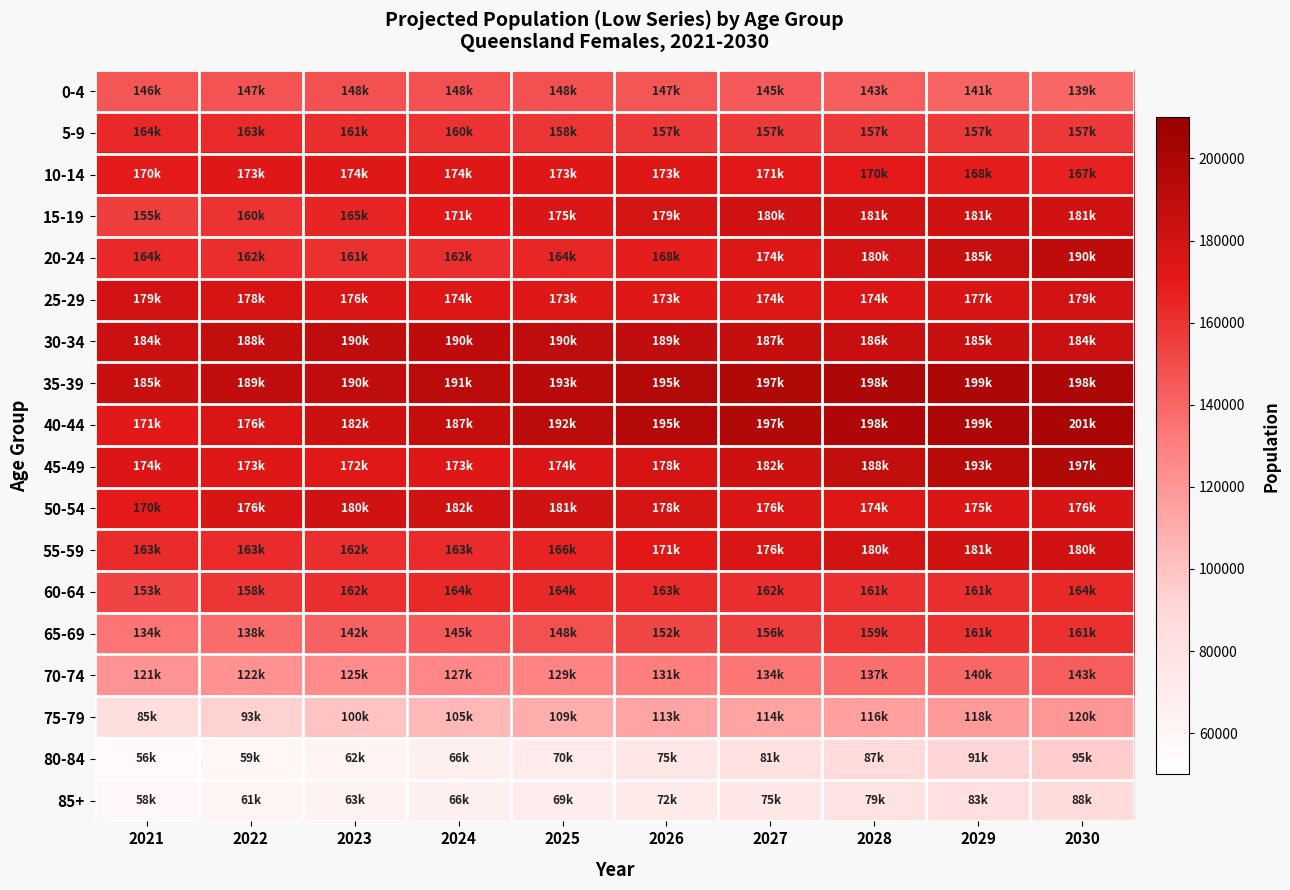

Which category has the highest value across all series?

2030